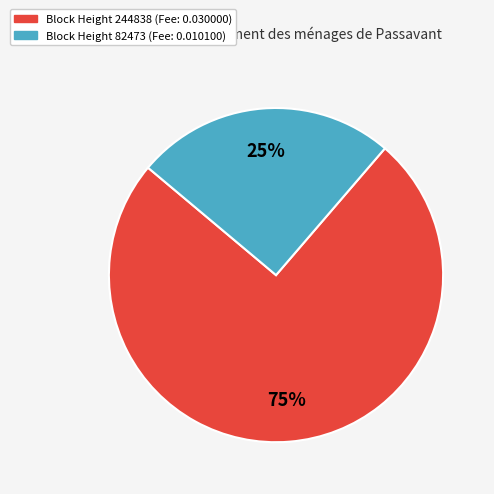

To the nearest percent, what is the average slice percentage?

50%